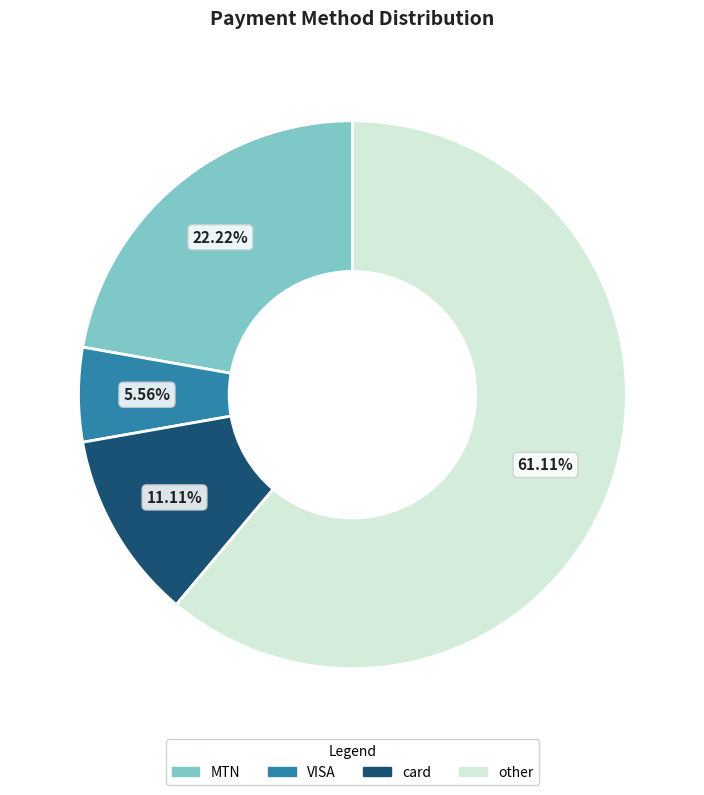

What is the smallest slice in the pie chart?

VISA